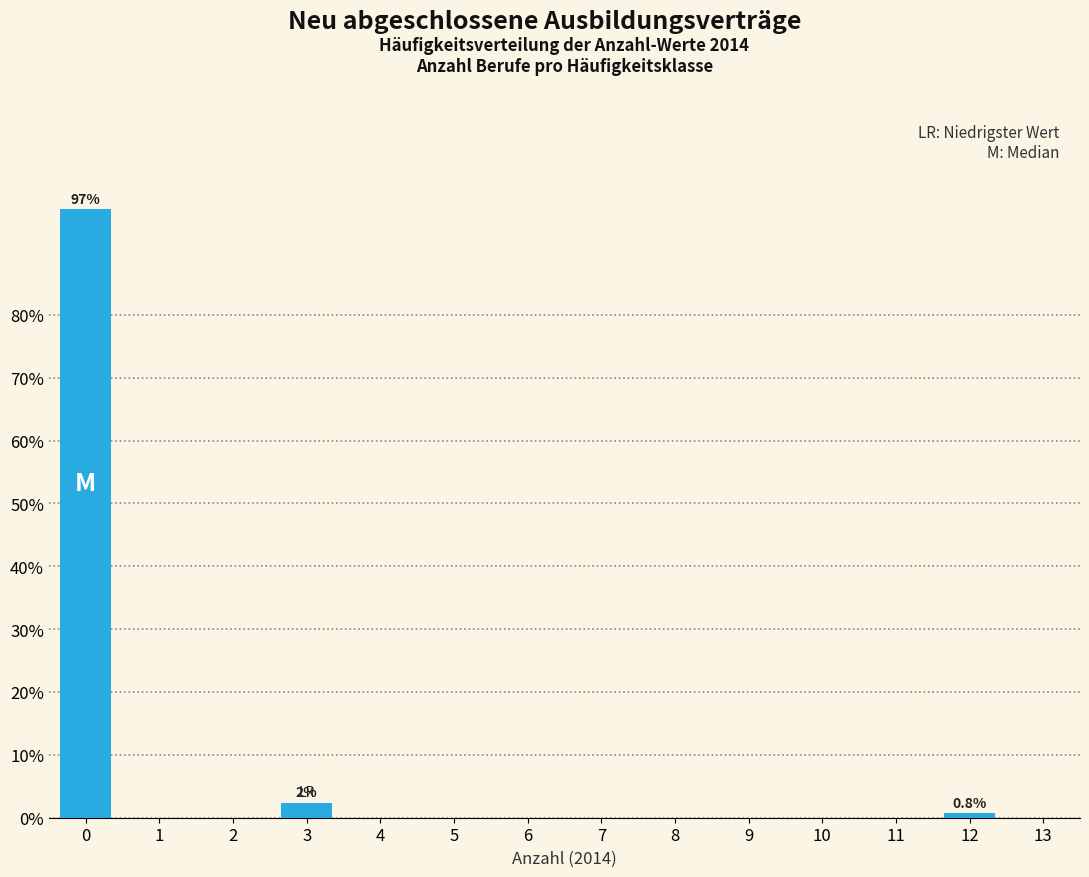

Reading left to right, transcribe all the data shown in this chart.

0=96.8	1=0.0	2=0.0	3=2.4	4=0.0	5=0.0	6=0.0	7=0.0	8=0.0	9=0.0	10=0.0	11=0.0	12=0.8	13=0.0